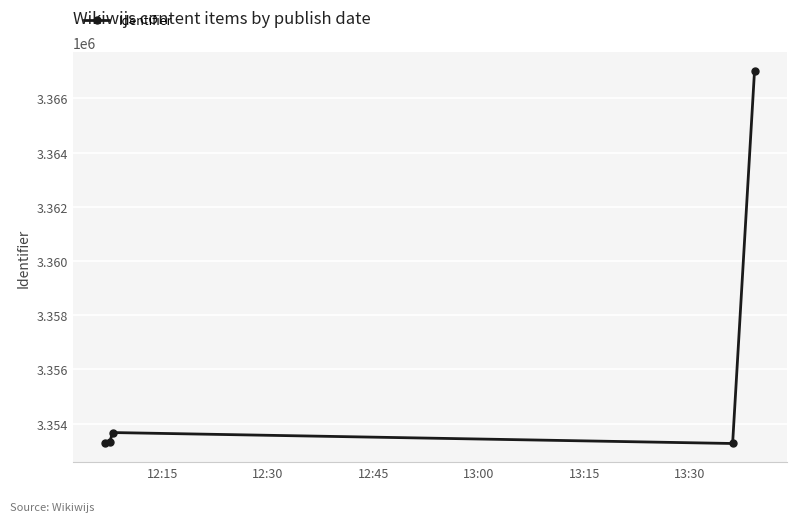

What is the value of the 4th point from the left?

3353268